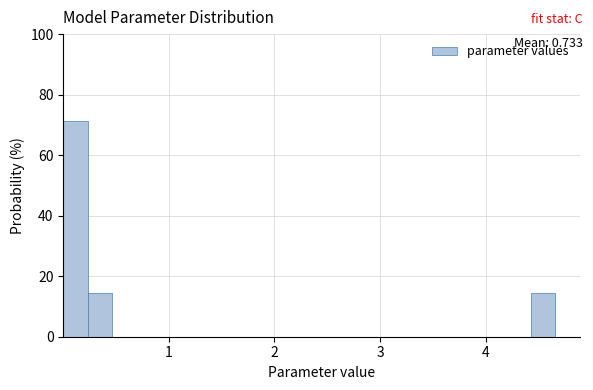

Read against the x-axis, roughly where is the centre of the tallest bar?

0.1